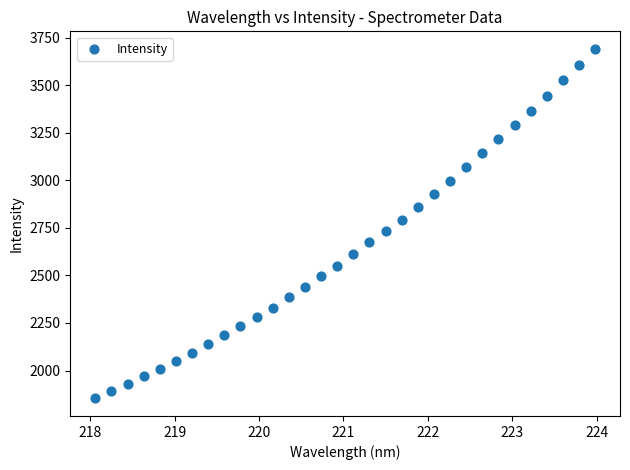

What is the range of X values (max minus min)?

5.9